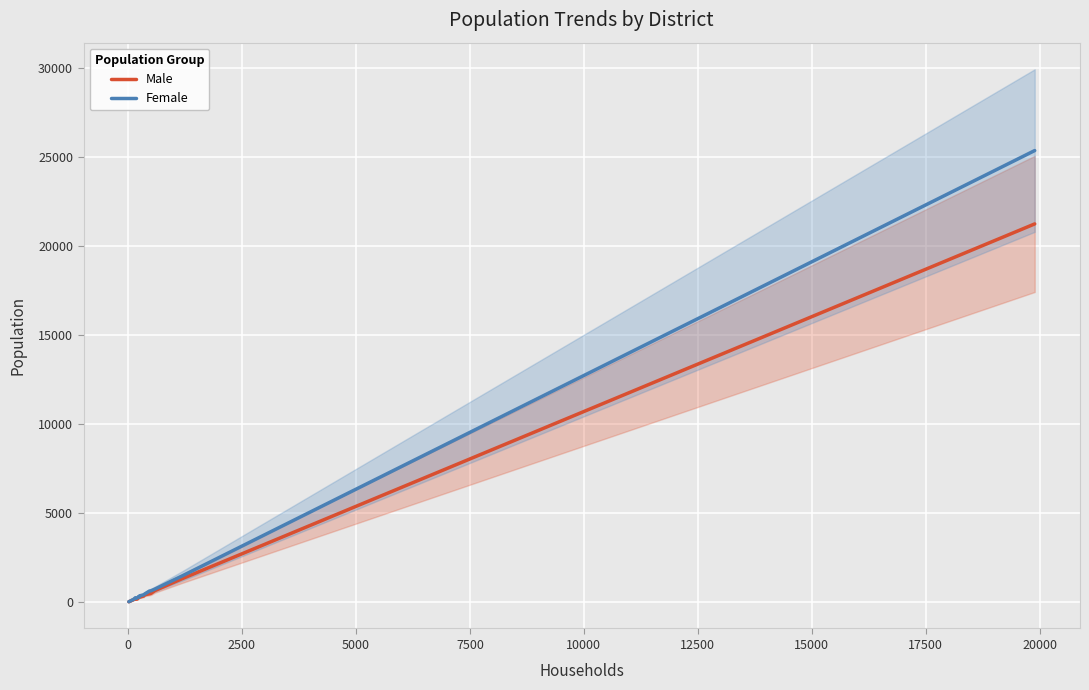

What is the highest value of the Male series?

21252